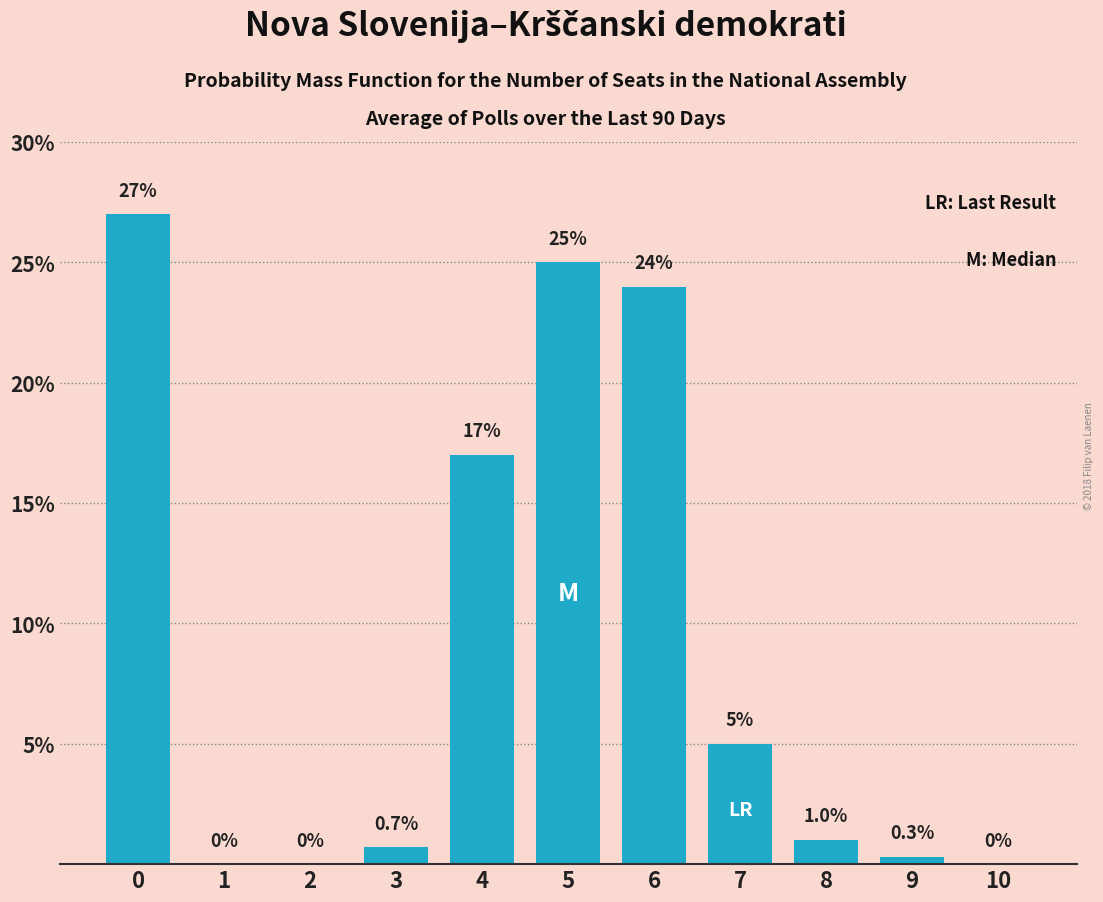

Reading left to right, what are all the values shown in this chart?

0=27.0	1=0.0	2=0.0	3=0.7	4=17.0	5=25.0	6=24.0	7=5.0	8=1.0	9=0.3	10=0.0